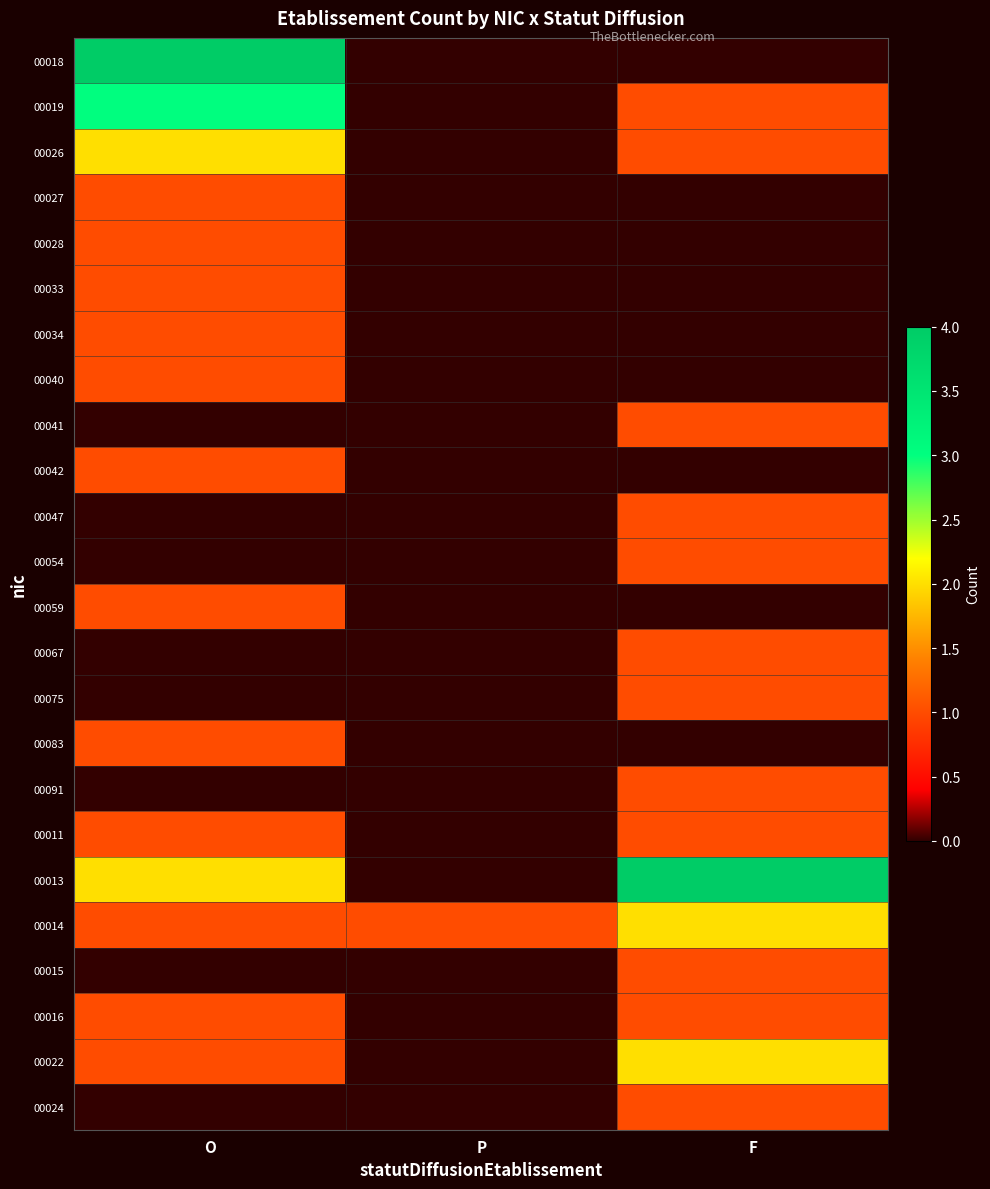

At which category is the sum across all series the highest?

O